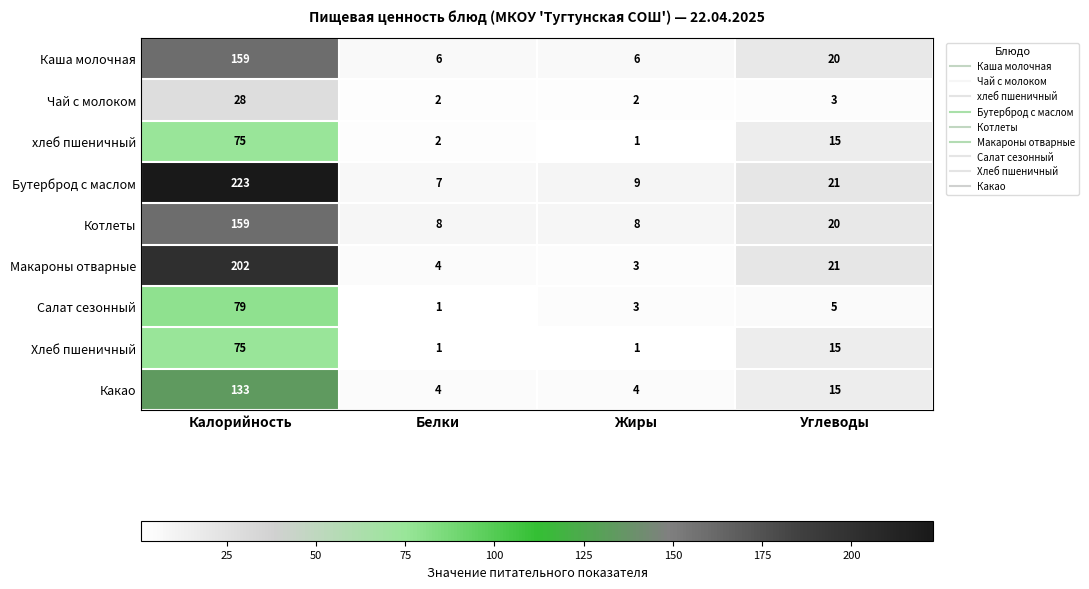

Between Калорийность and Жиры, which series saw the biggest shift?

Бутерброд с маслом